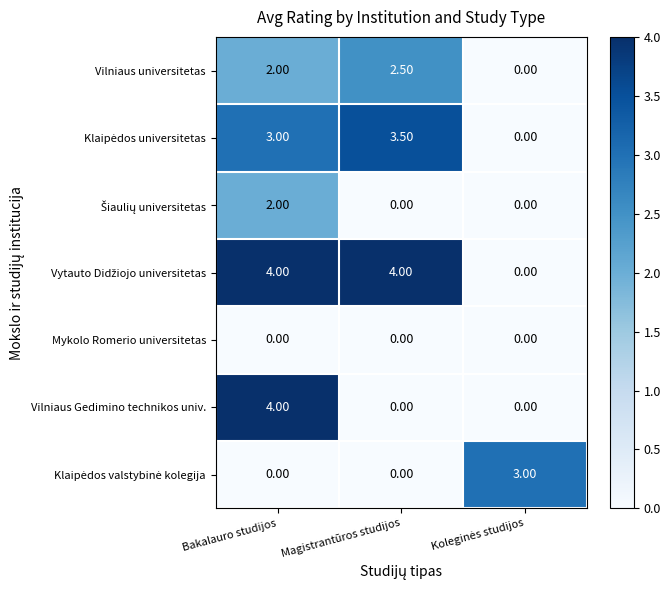

What is the average value of the Vilniaus Gedimino technikos univ. series?

1.3